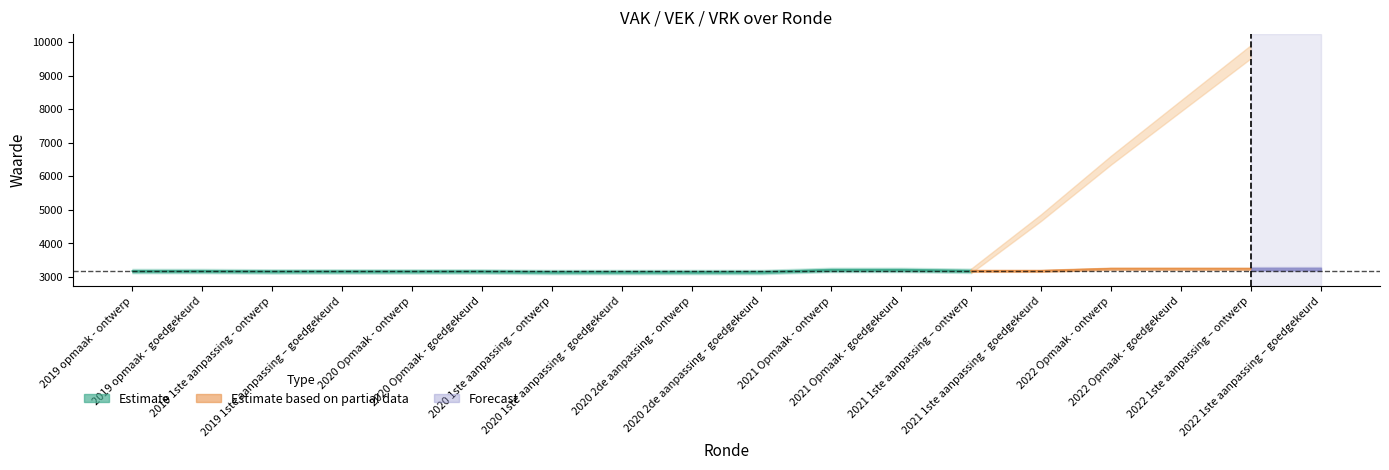

What position from the left is 2021 1ste aanpassing – ontwerp?

13